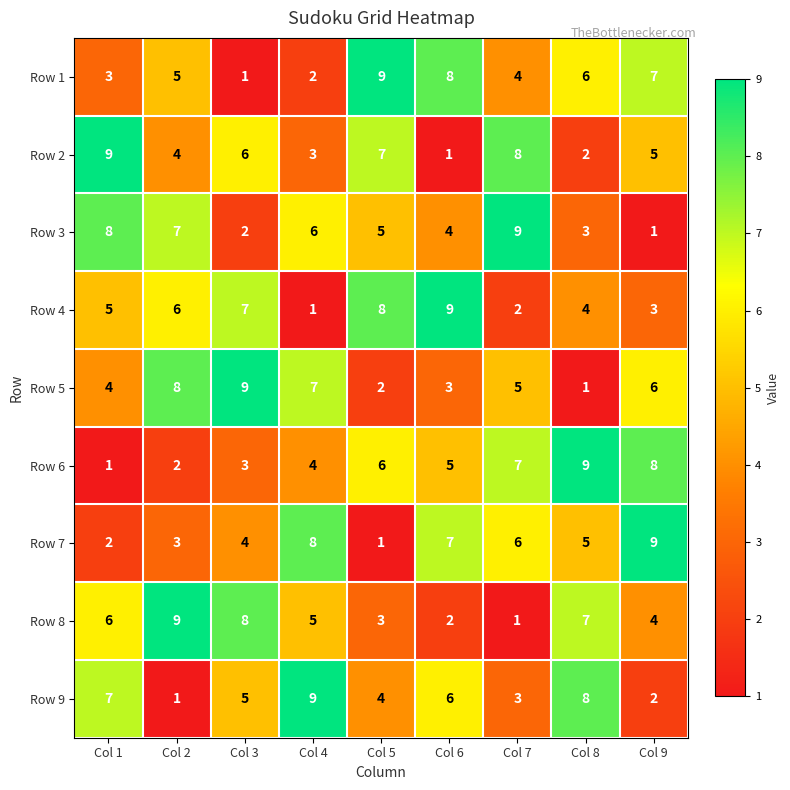

At Col 6, list the series in order from smallest to largest.

Row 2, Row 8, Row 5, Row 3, Row 6, Row 9, Row 7, Row 1, Row 4